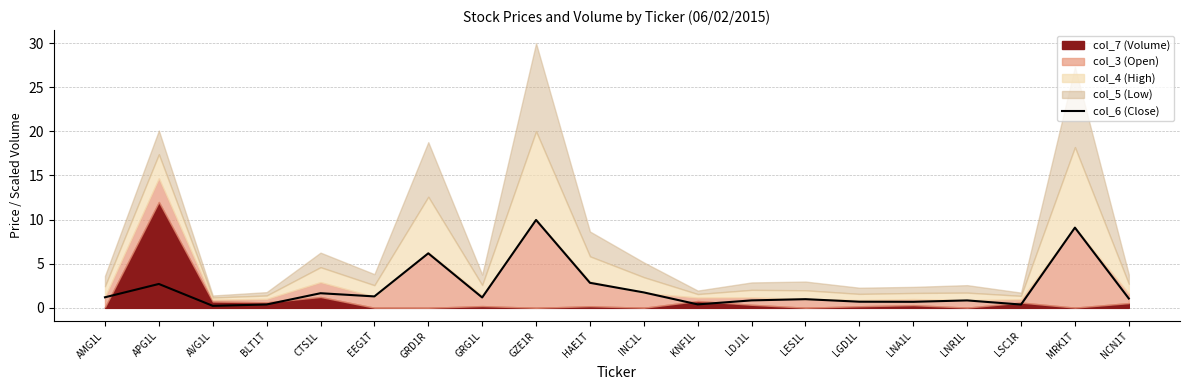

How many interior local peaks (higher than both neighbors) does the data have?

7